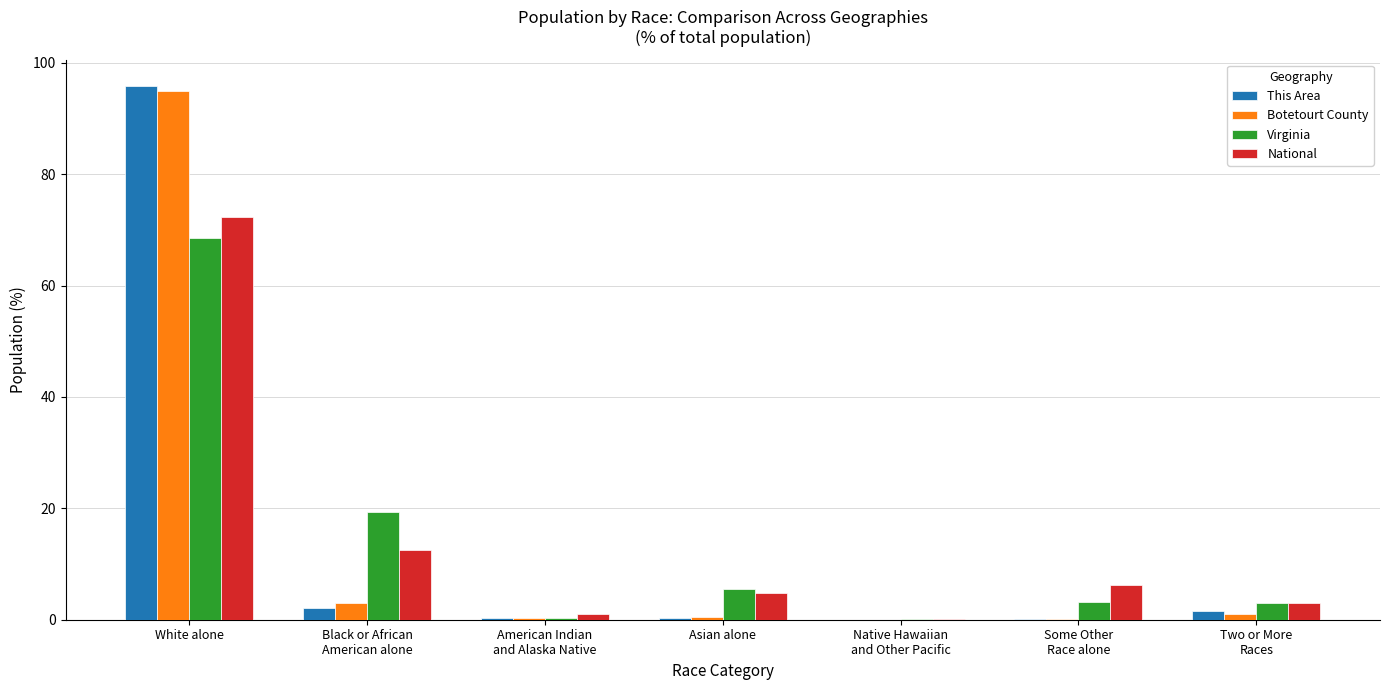

What are all the series names shown in the legend?

This Area, Botetourt County, Virginia, National